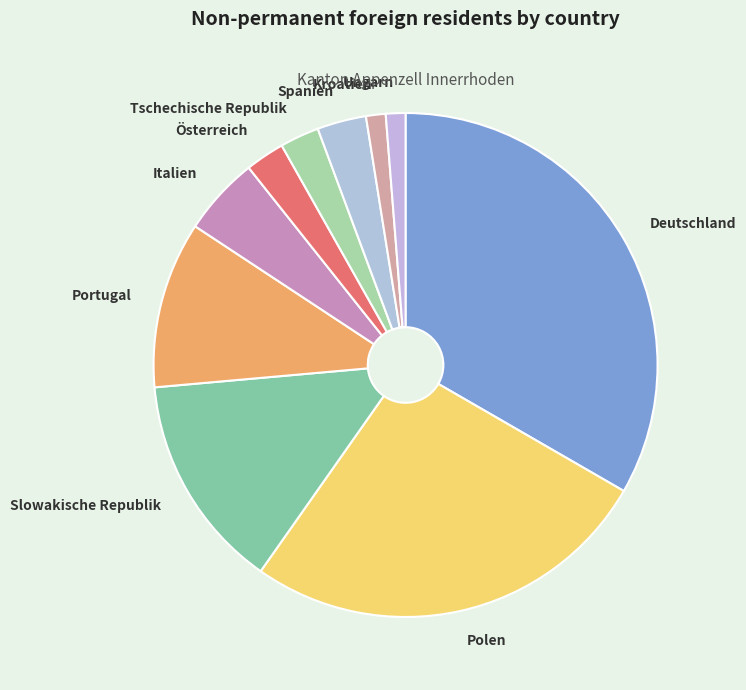

Does any single category account for the majority?

No